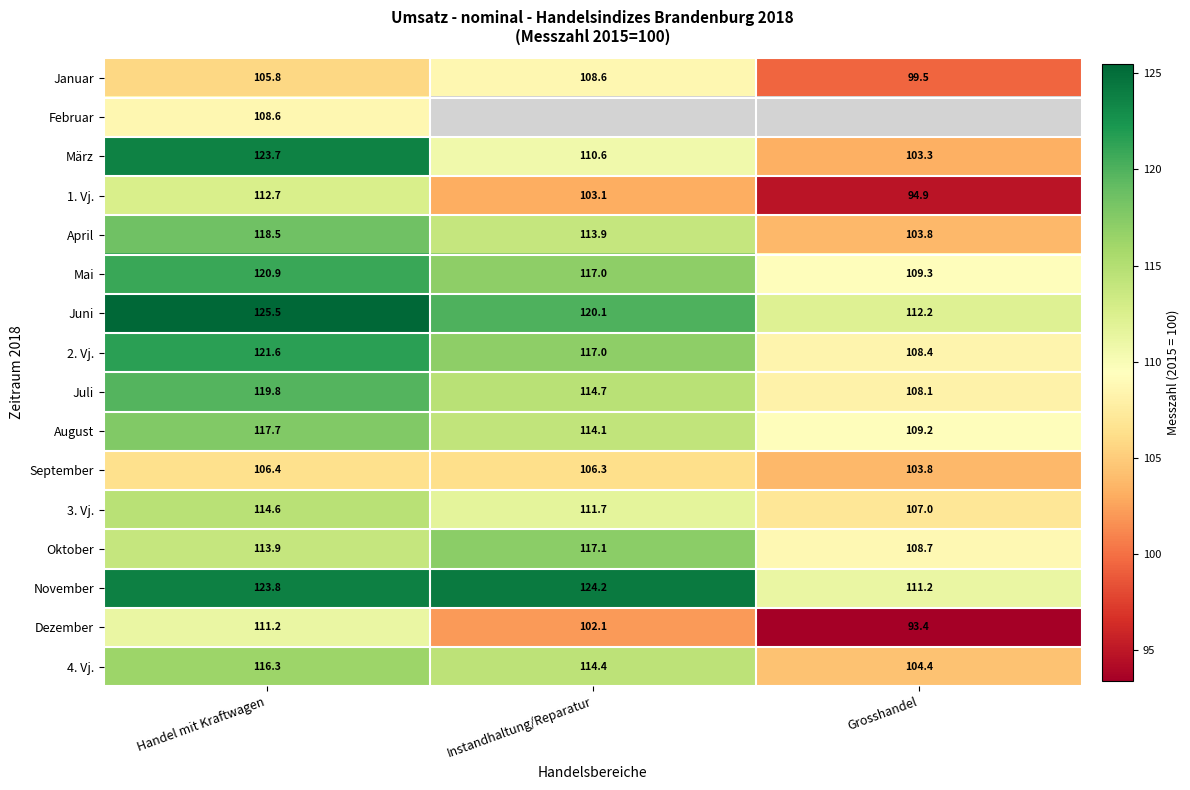

At which category is the sum across all series the highest?

Handel mit Kraftwagen